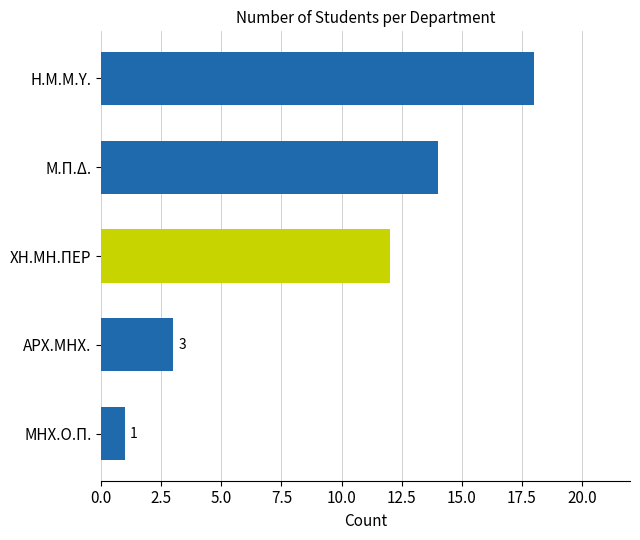

How many bars are there in total?

5